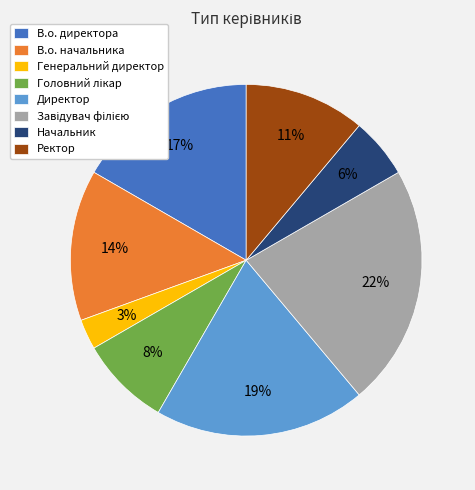

Is it true that Директор is 30% of the pie?

False